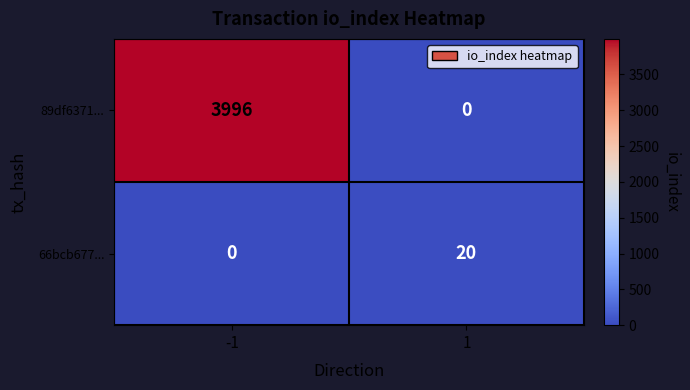

How many positive values does the 66bcb677... series have?

1